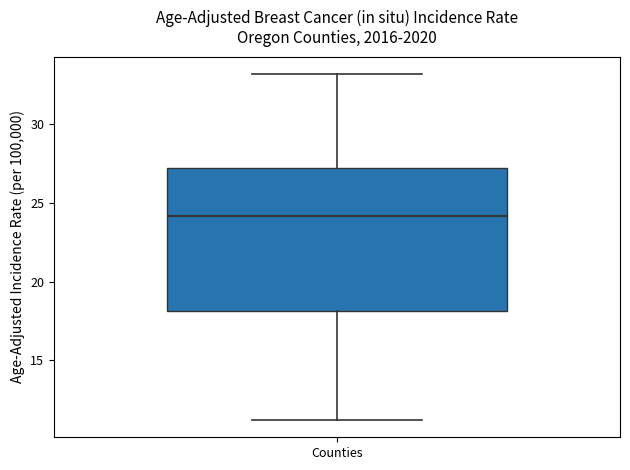

Where does the median line of the box for Counties sit on the y-axis? The values are not printed on the chart, so give them approximately, as read against the axis.

24